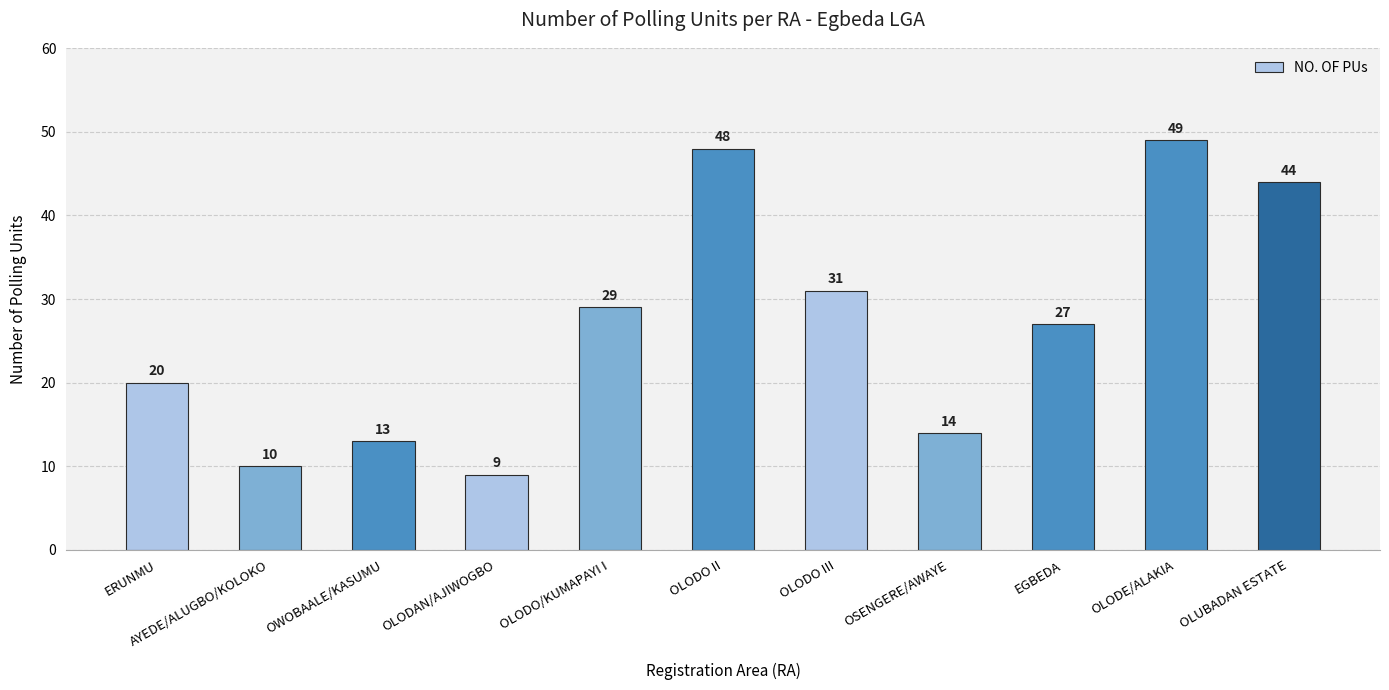

What is the smallest value displayed?

9